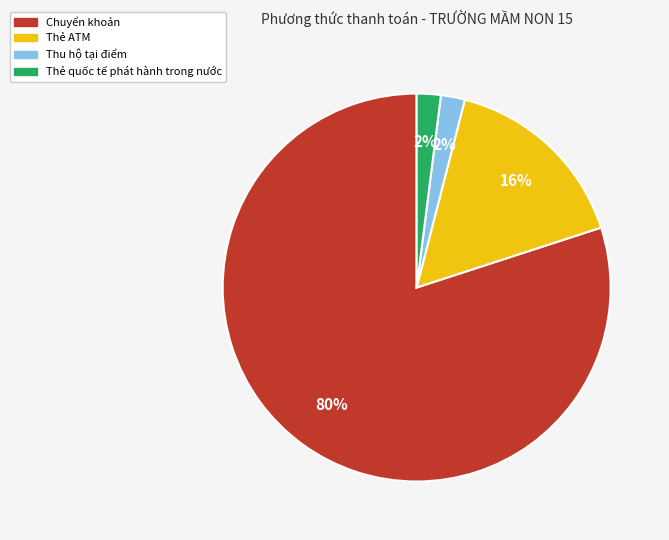

Combined, do Chuyển khoản and Thẻ ATM account for over 50%?

Yes